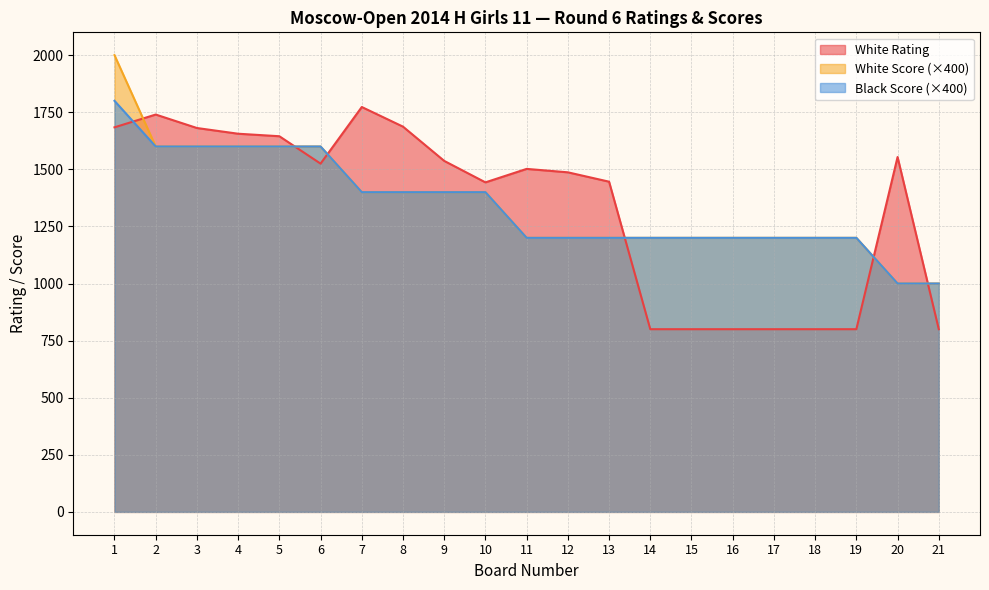

What is the difference between the second highest and second lowest values in the White Score series?

600